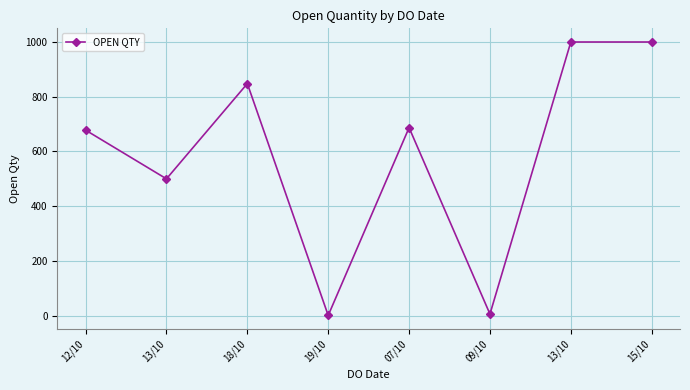

Rank the categories by value from highest to lowest.

13/10, 15/10, 18/10, 07/10, 12/10, 13/10, 09/10, 19/10